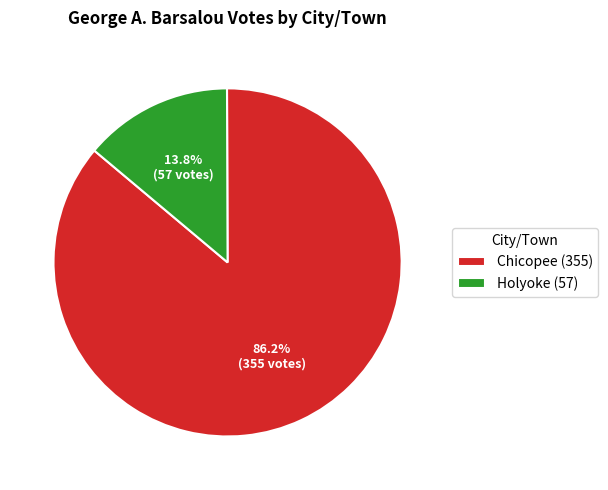

Is the sum of Holyoke and Chicopee greater than half?

Yes